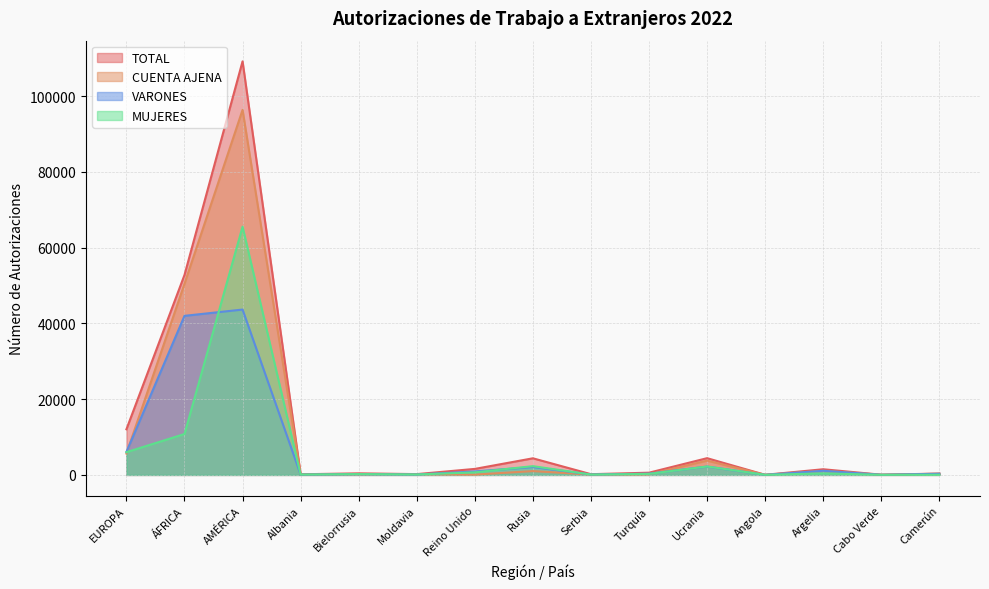

The MUJERES series shows 149 at Serbia. True or false?

False